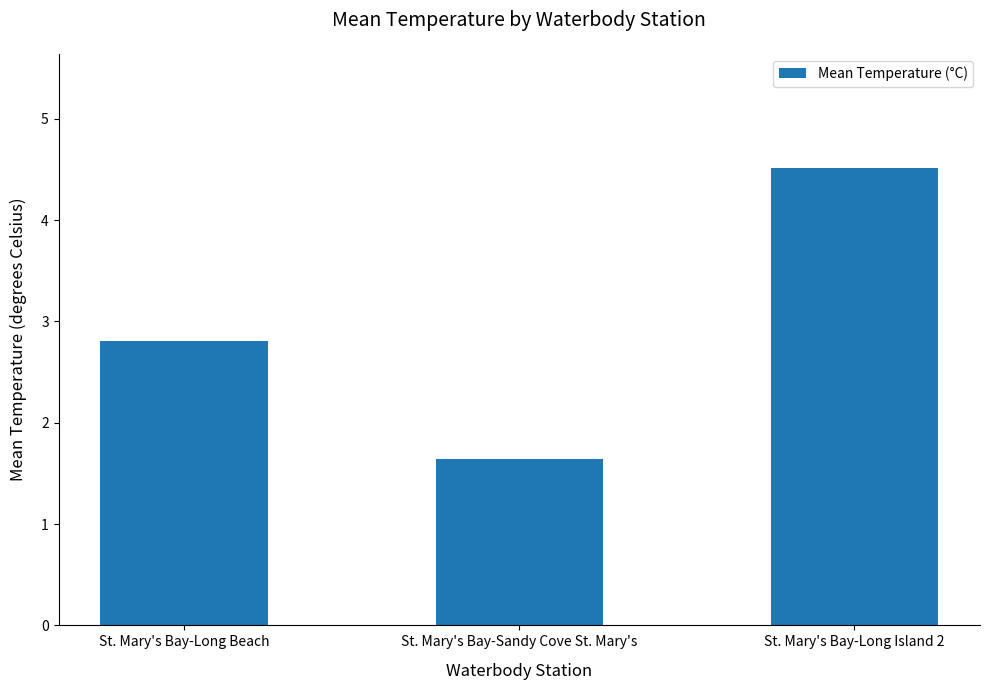

List the labels in order of value, smallest first.

St. Mary's Bay-Sandy Cove St. Mary's, St. Mary's Bay-Long Beach, St. Mary's Bay-Long Island 2